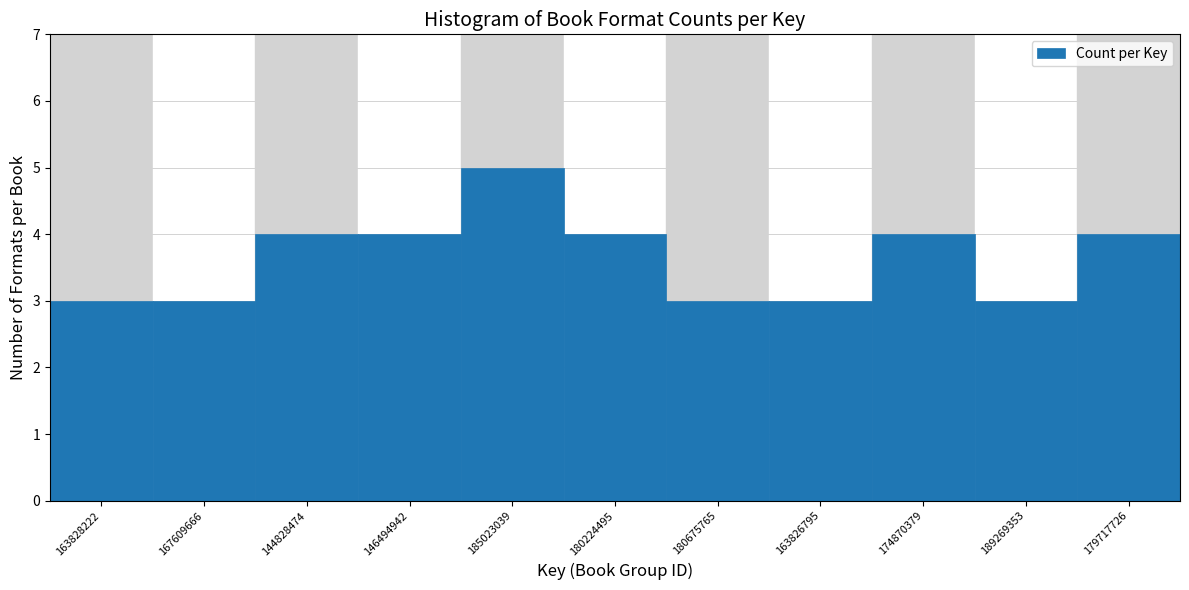

Reading right to left, list all the values displayed in this chart.

4	3	4	3	3	4	5	4	4	3	3